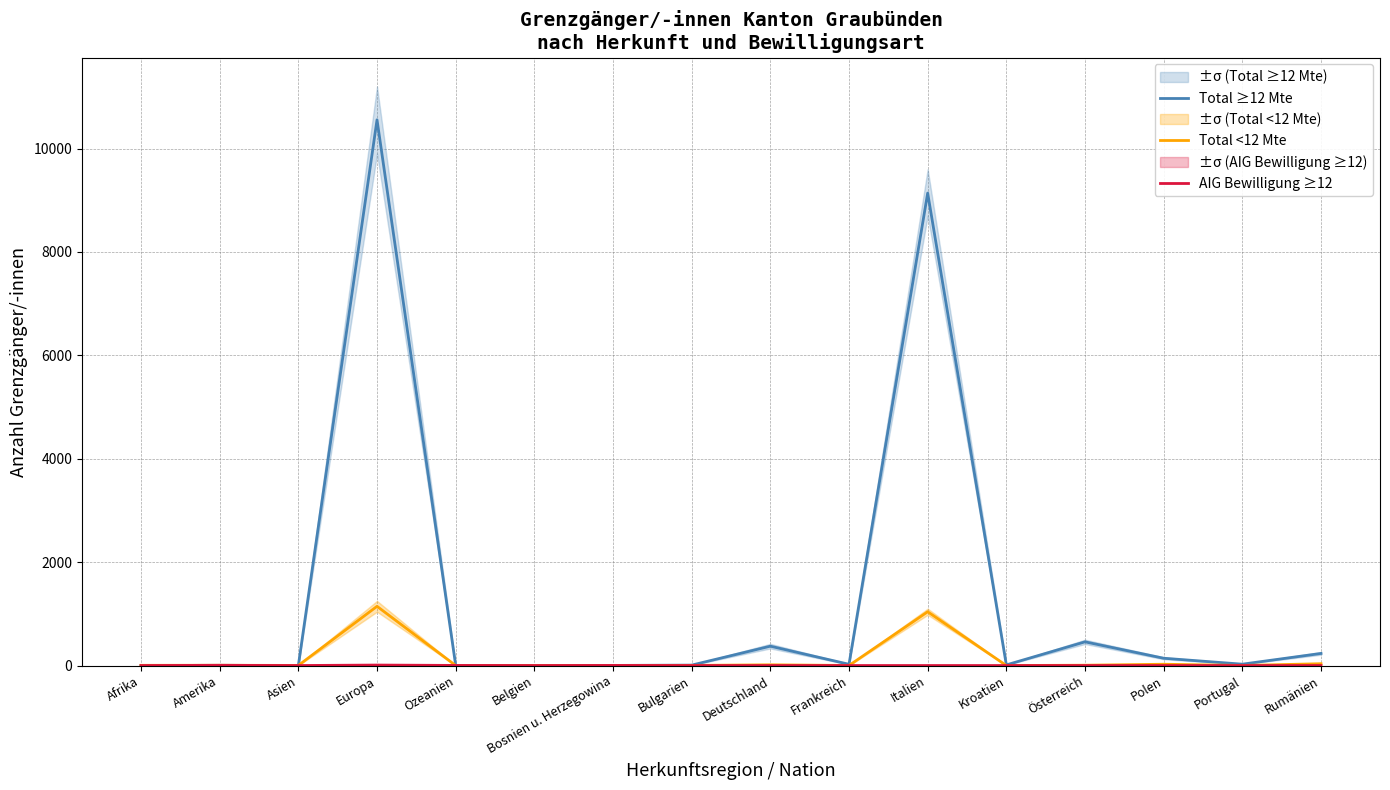

What is the label of the 2nd point from the left?

Amerika